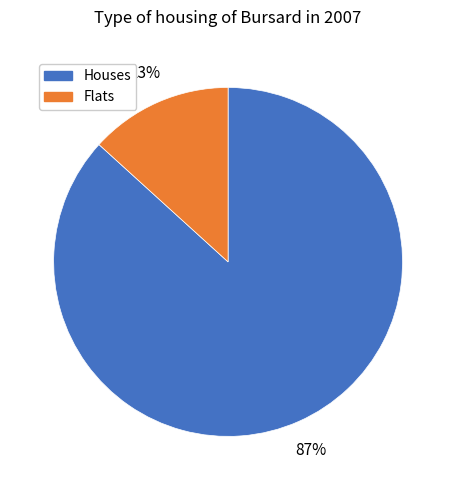

To the nearest percent, what percentage of the pie is Flats?

13%